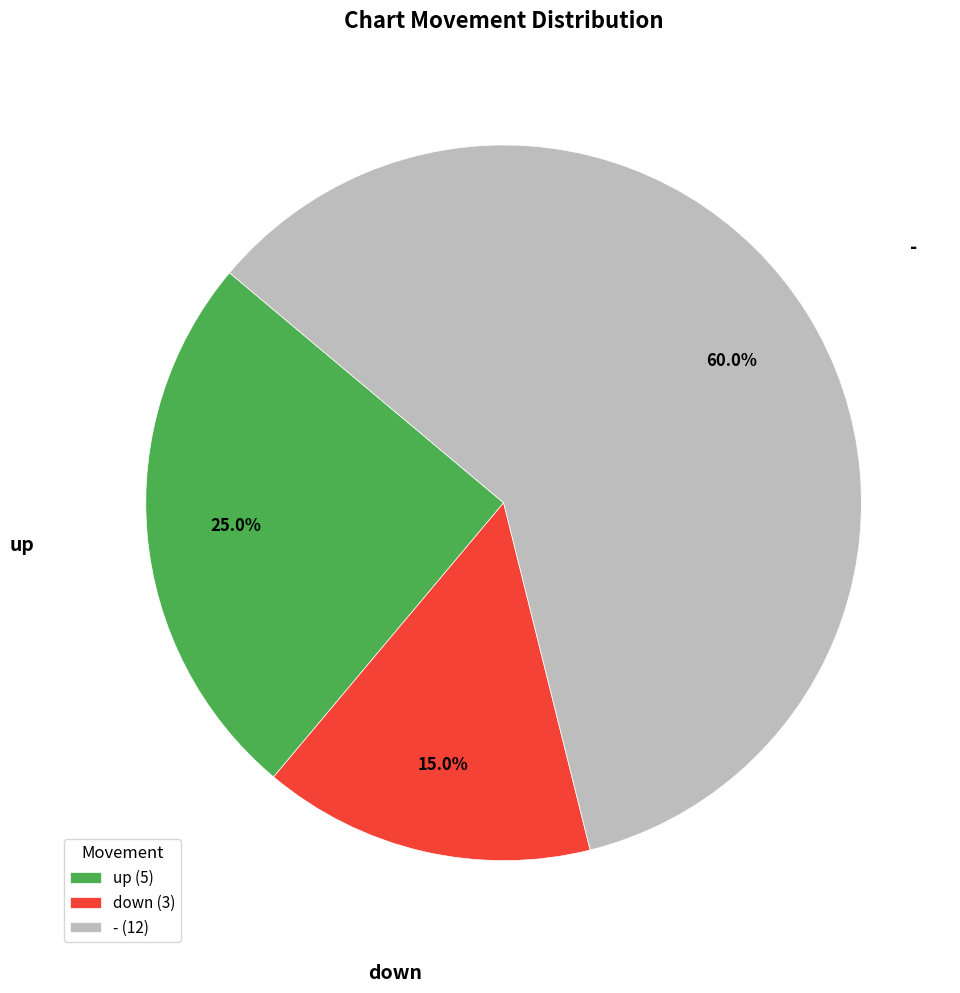

How much of the chart is everything except up (5)?

75.0%